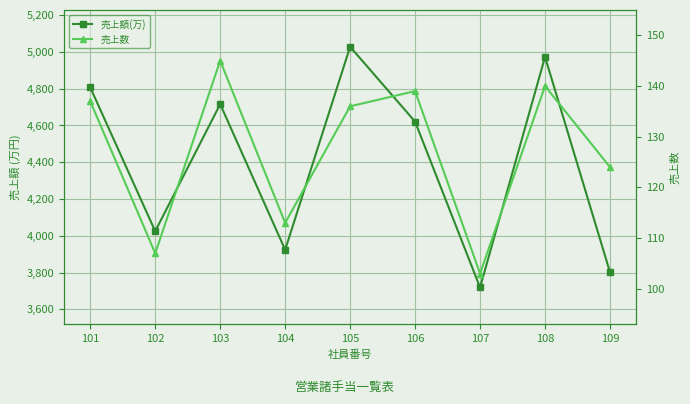

How many lines are shown in the chart?

2